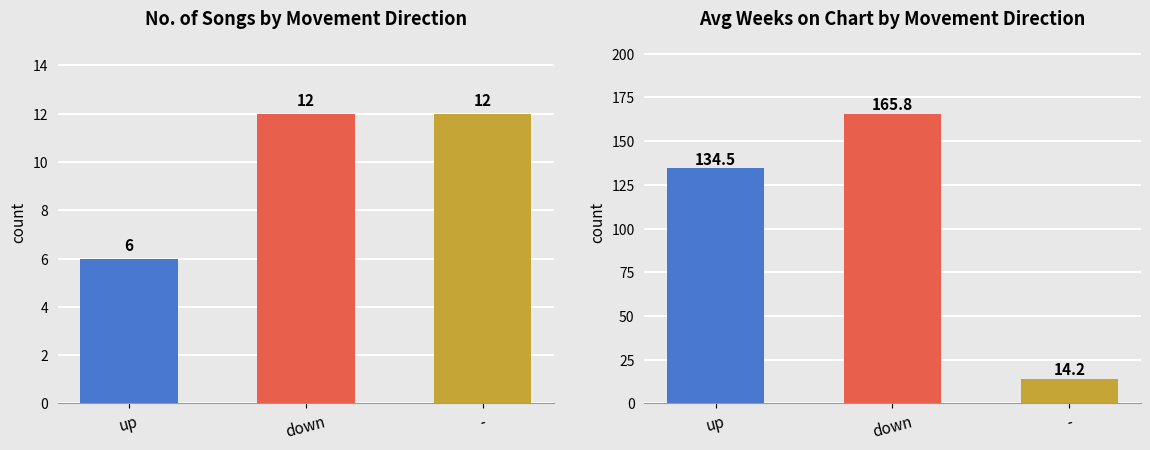

How many categories are shown in the chart?

3